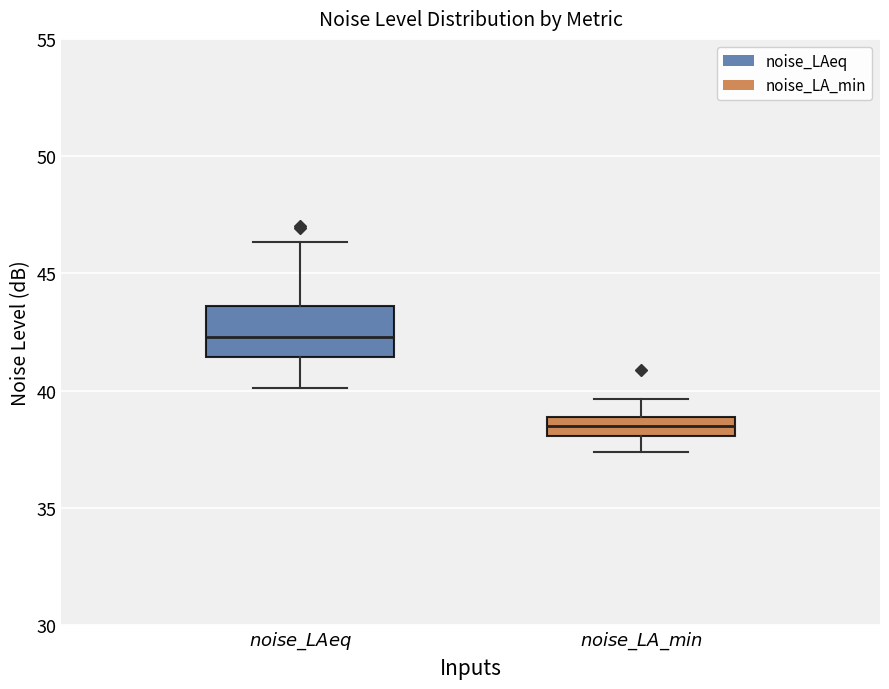

Which box's median line is the lowest?

$noise\_LA\_min$